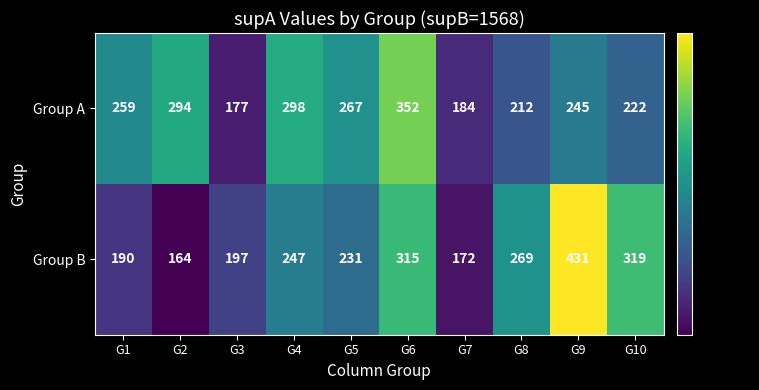

How many data points in Group B are less than 247?

5